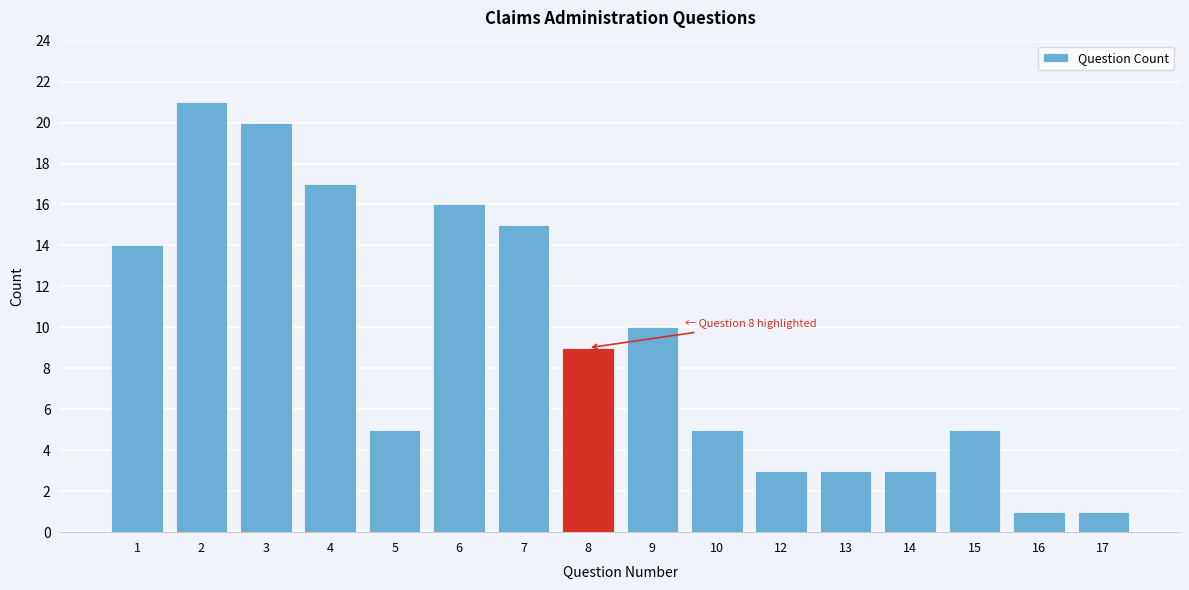

Reading left to right, transcribe all the data shown in this chart.

14	21	20	17	5	16	15	9	10	5	3	3	3	5	1	1